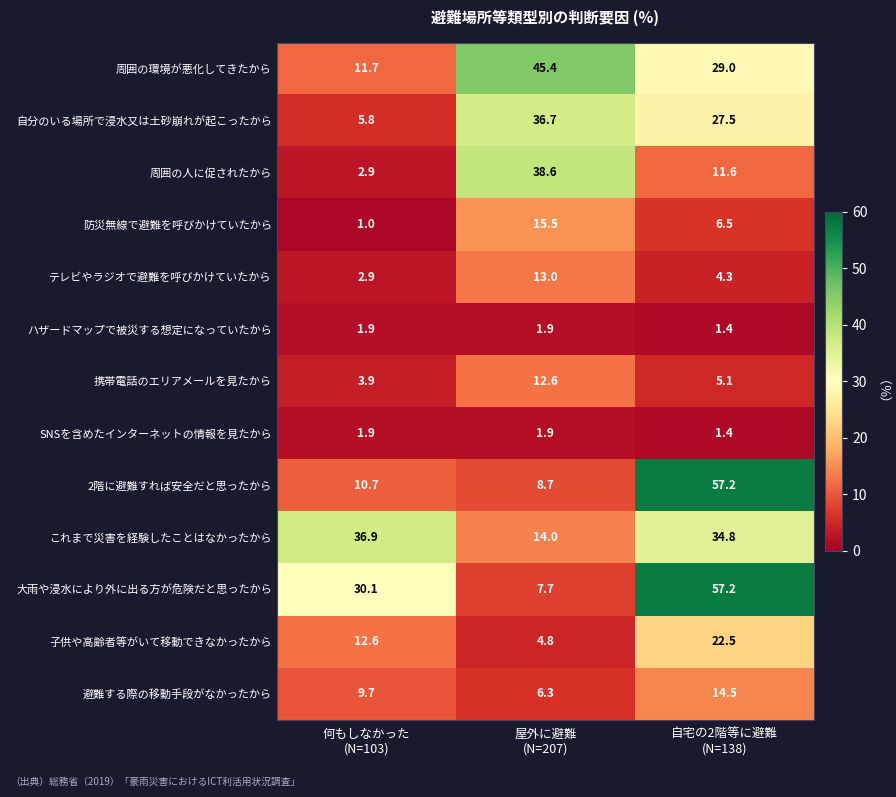

Count the SNSを含めたインターネットの情報を見たから values in the range 1 to 2.

3